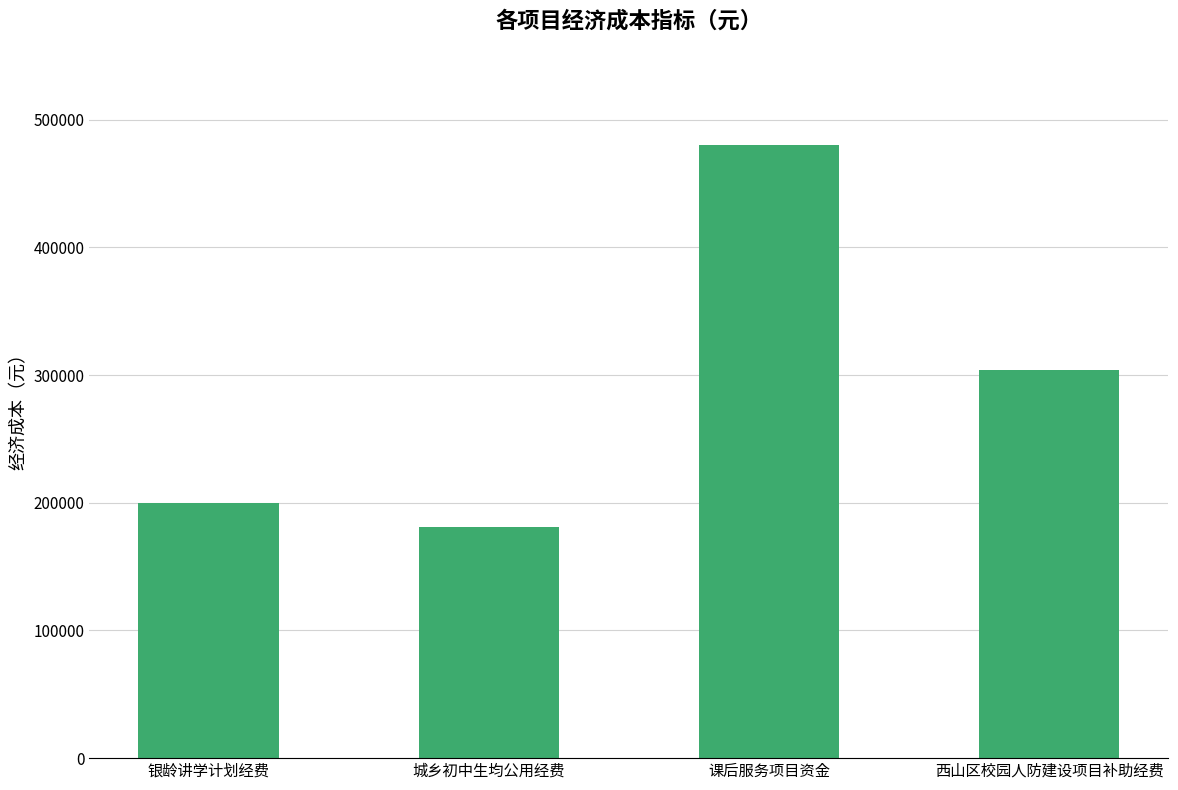

What is the average value?

291245.5